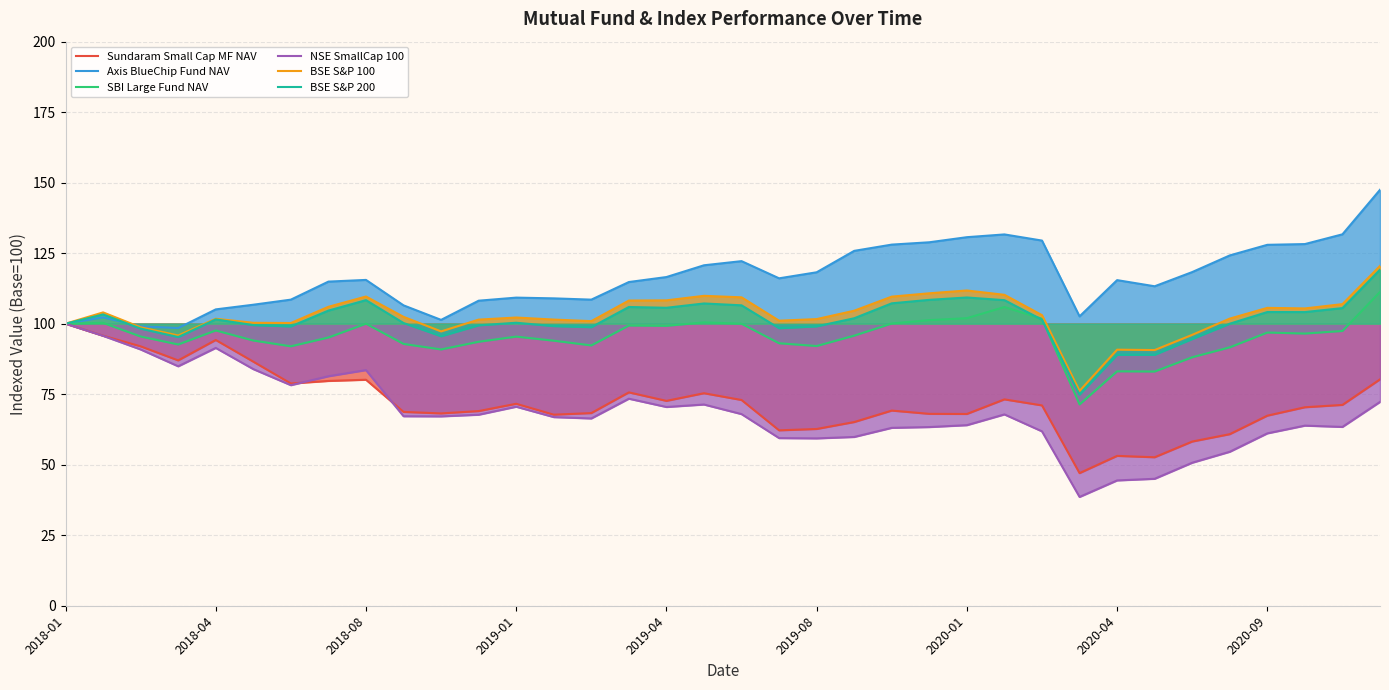

Is the value of Axis BlueChip Fund NAV at 25 greater than the value of Sundaram Small Cap MF NAV at 19?

Yes